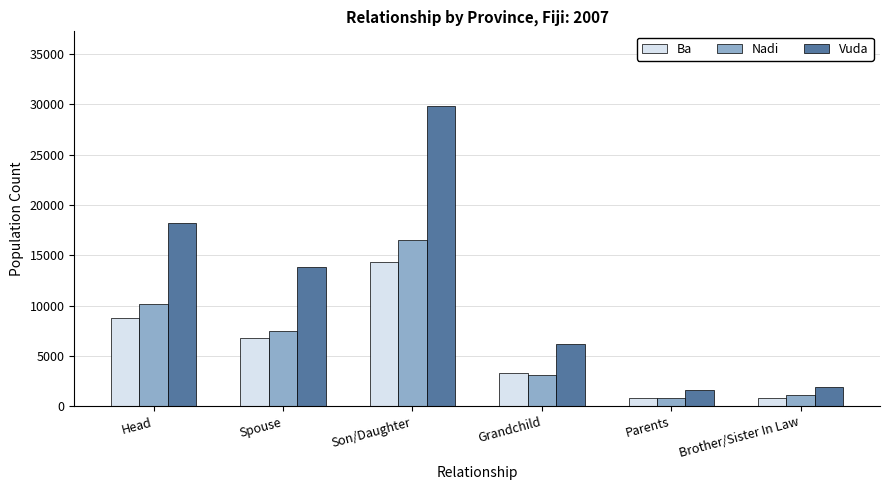

The value of Nadi at Grandchild is 3068. True or false?

True